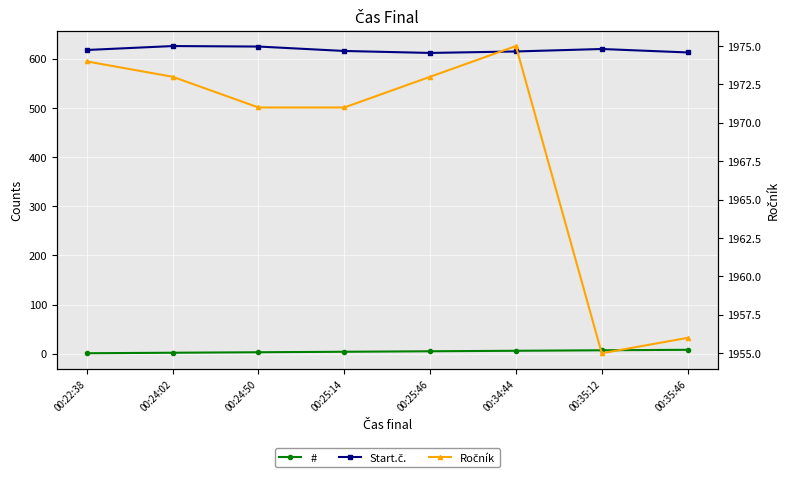

Is this an area chart (filled region under the line)?

No